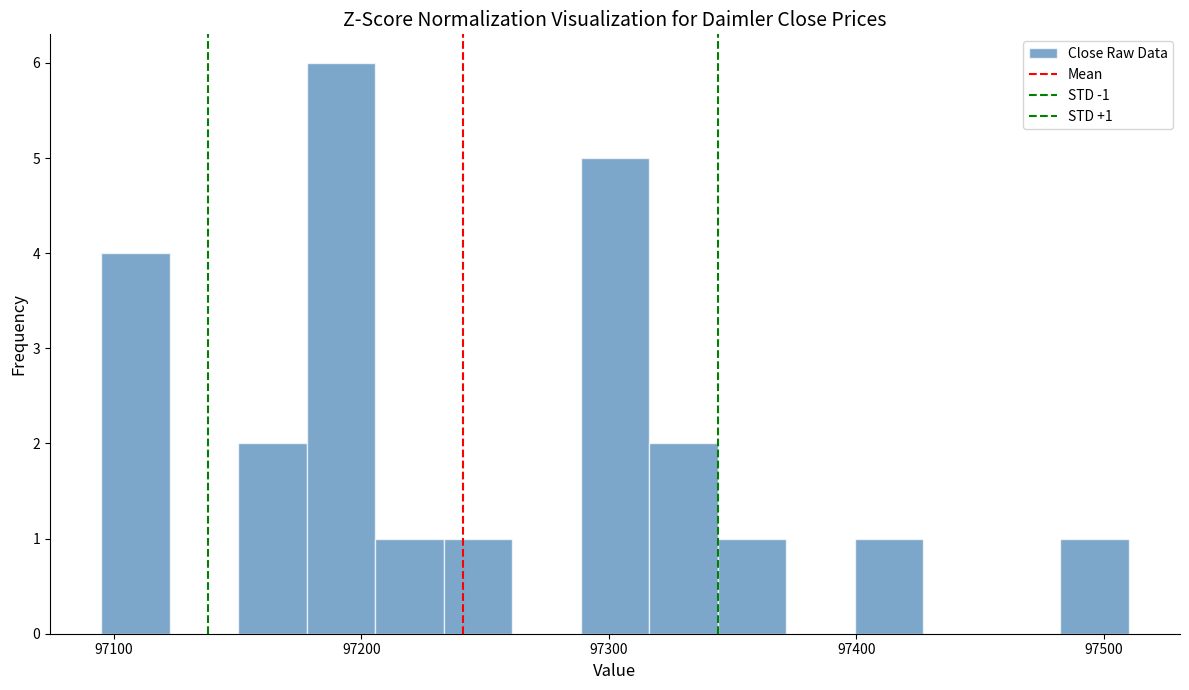

Read against the x-axis, roughly where is the centre of the tallest bar?

97190